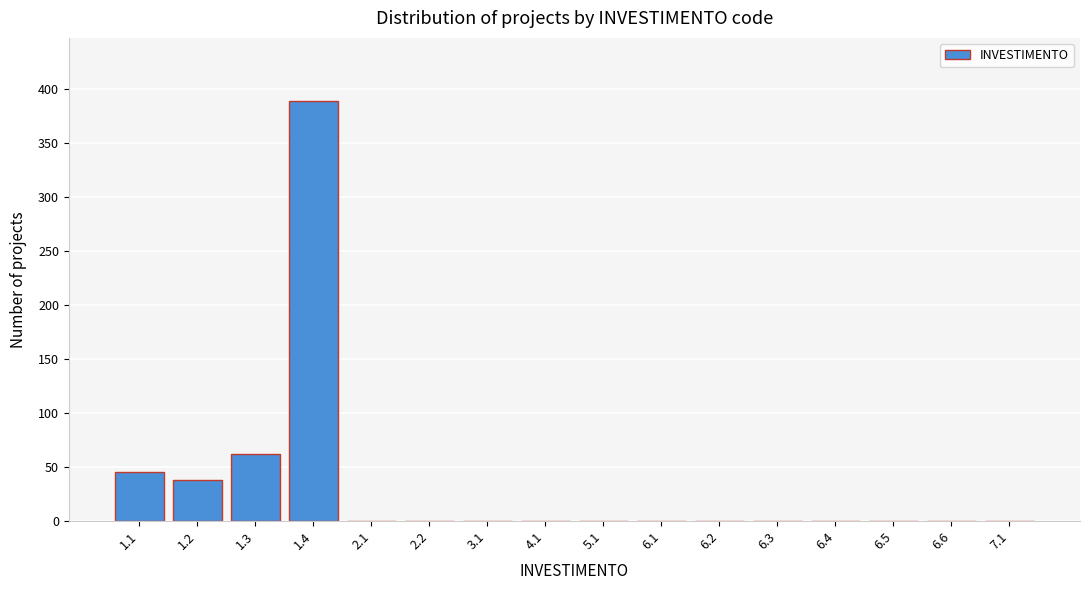

Reading left to right, transcribe all the data shown in this chart.

1.1=45	1.2=38	1.3=62	1.4=389	2.1=0	2.2=0	3.1=0	4.1=0	5.1=0	6.1=0	6.2=0	6.3=0	6.4=0	6.5=0	6.6=0	7.1=0